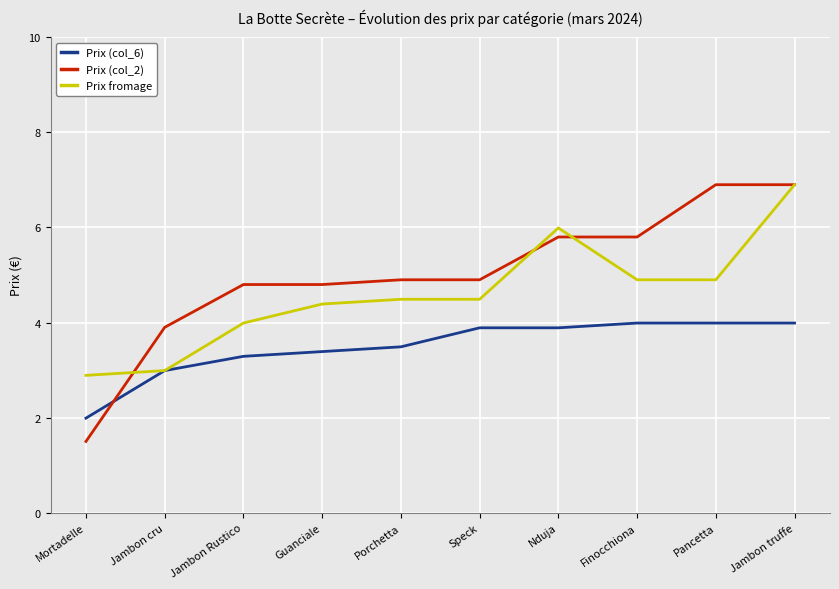

At Pancetta, list the series in order from smallest to largest.

Prix (col_6), Prix fromage, Prix (col_2)